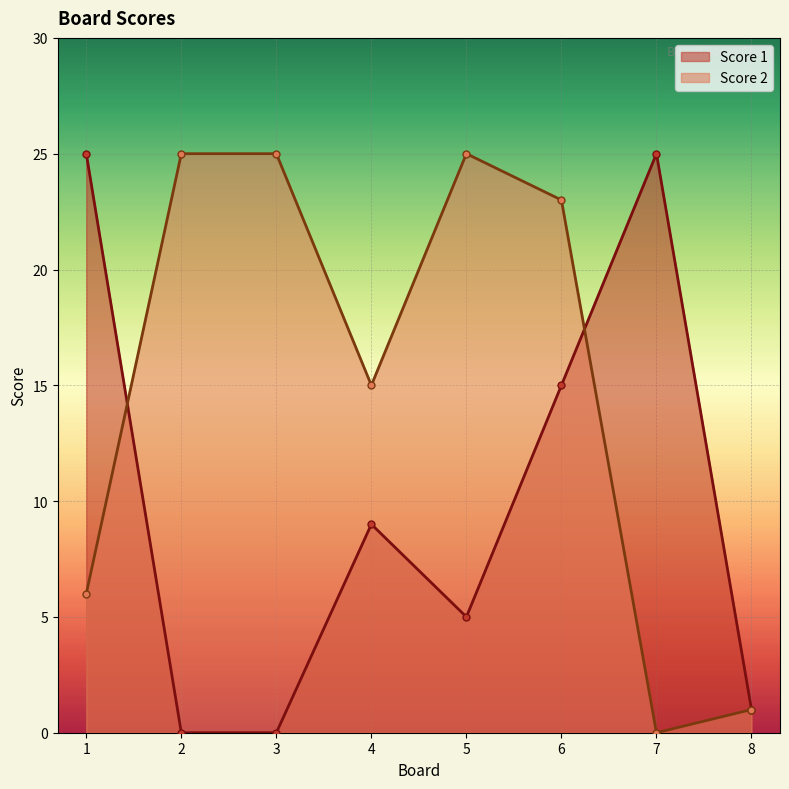

Which series ends up on top after the final intersection of Score 2 and Score 1?

Score 1